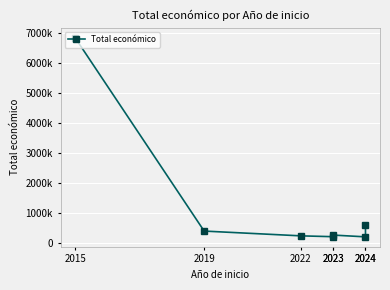

What is the sum of all values?

8737158